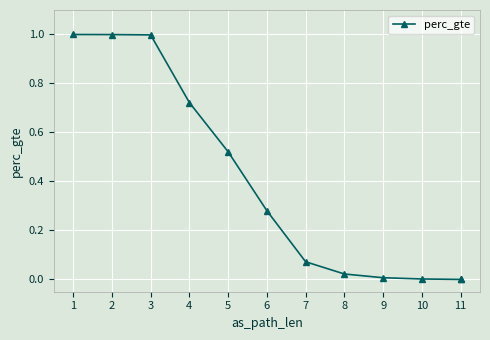

At which category does the chart reach its minimum across all series?

11